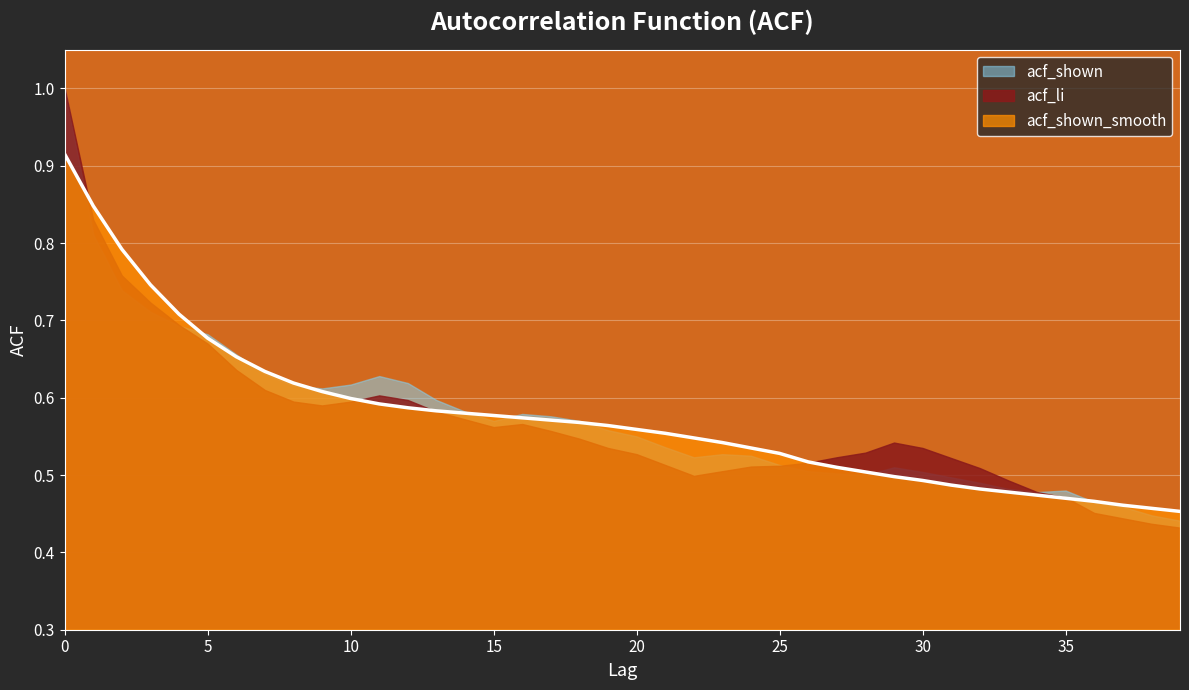

Where is the first local maximum for acf_shown?

11